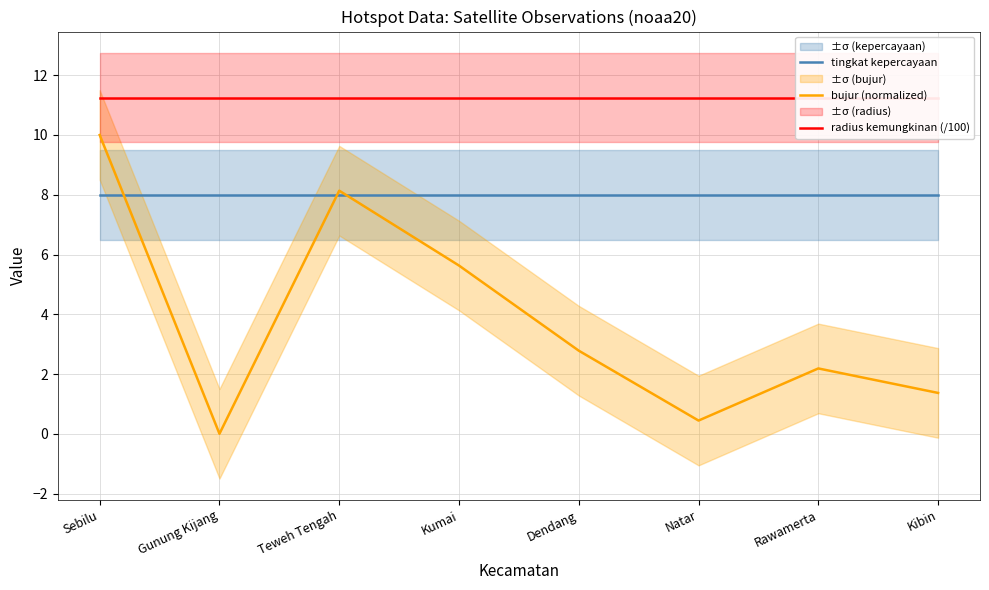

Count the number of categories in the chart.

8